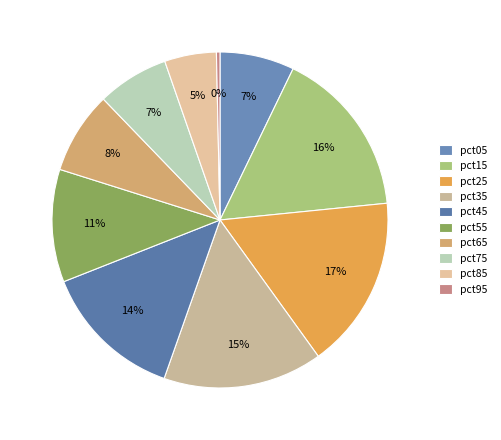

Does pct35 account for over 50% of the chart?

No